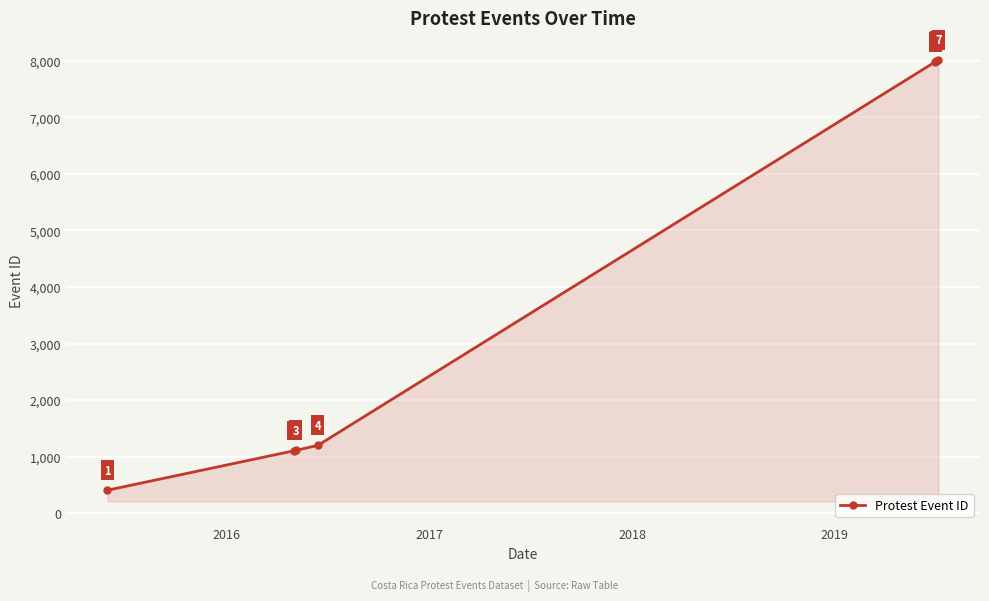

What is the average value?

3973